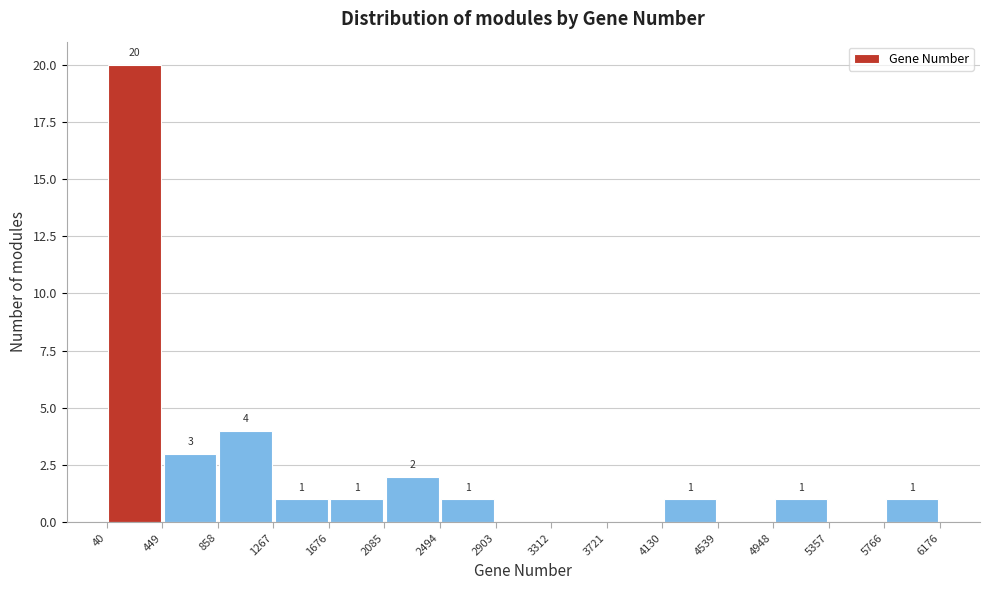

Over which range of the x-axis is the bar tallest?

40 to 449